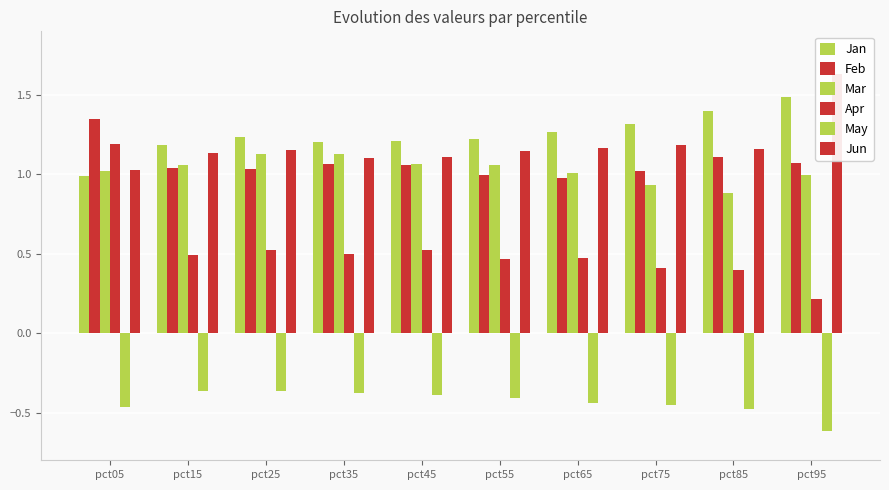

What are all the series names shown in the legend?

Jan, Feb, Mar, Apr, May, Jun